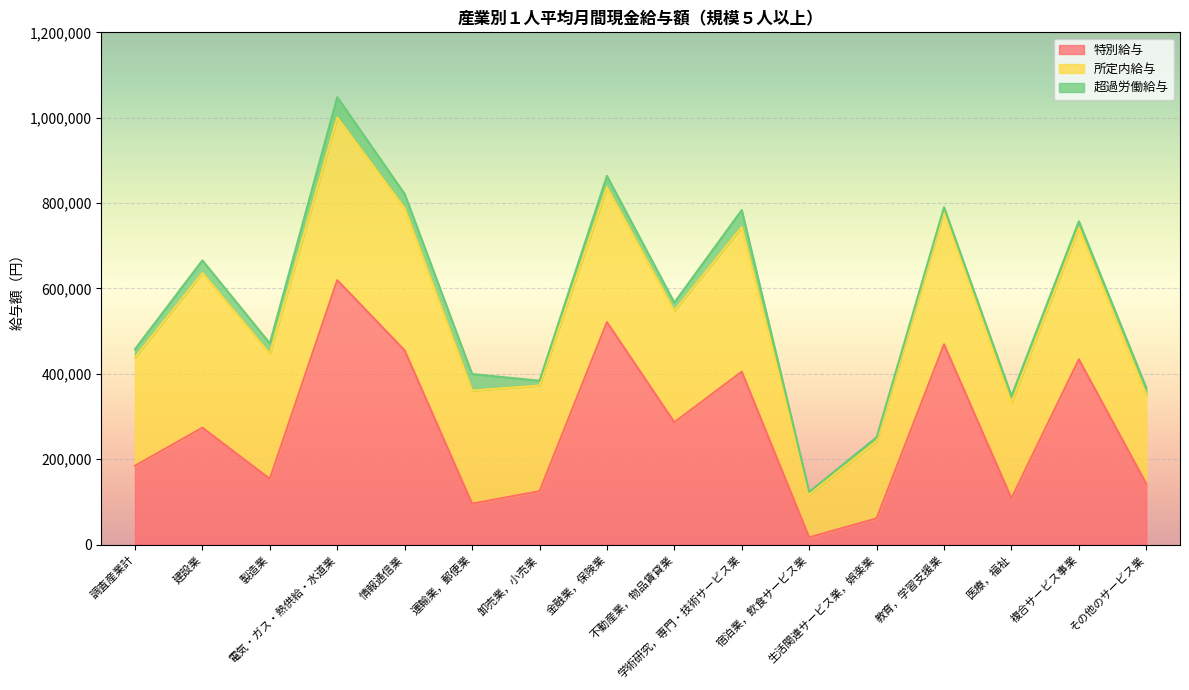

True or false: 特別給与 has a value of 79960 at 調査産業計.

False